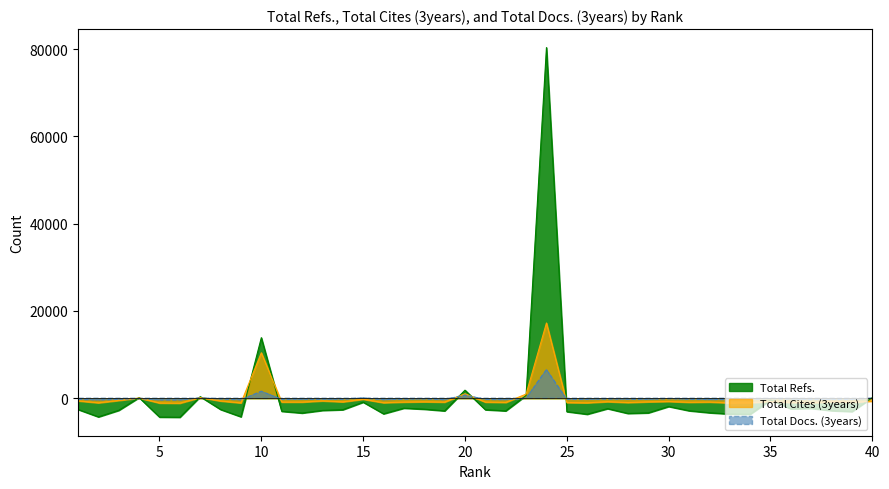

What is the sum of the Total Cites (3years) values at 35 and 38?

-1625.8